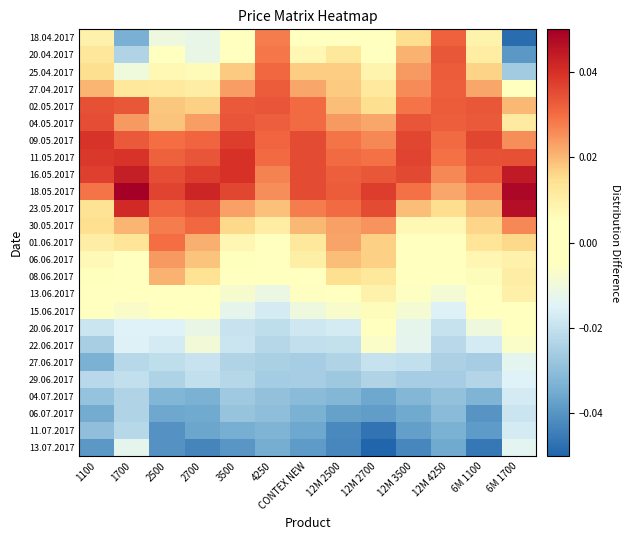

At which category does the chart reach its minimum across all series?

12M 2700